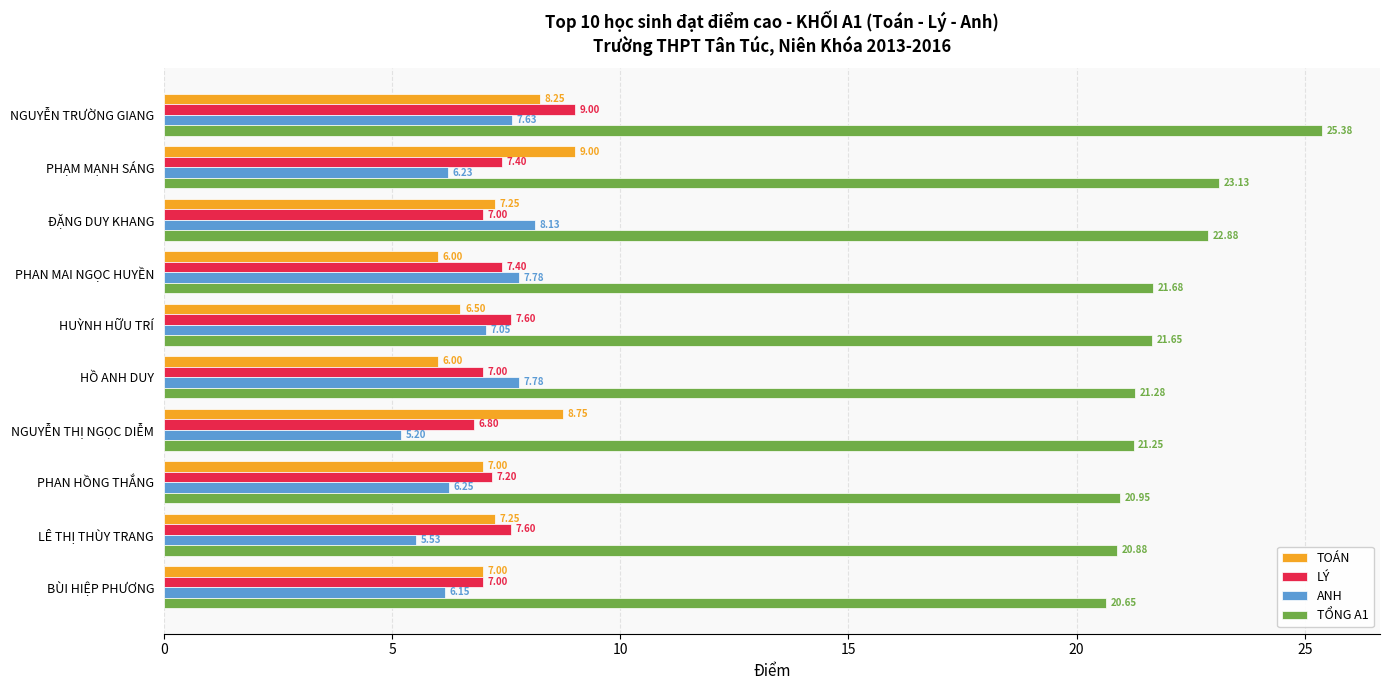

Which series has the largest total across all categories?

TỔNG A1